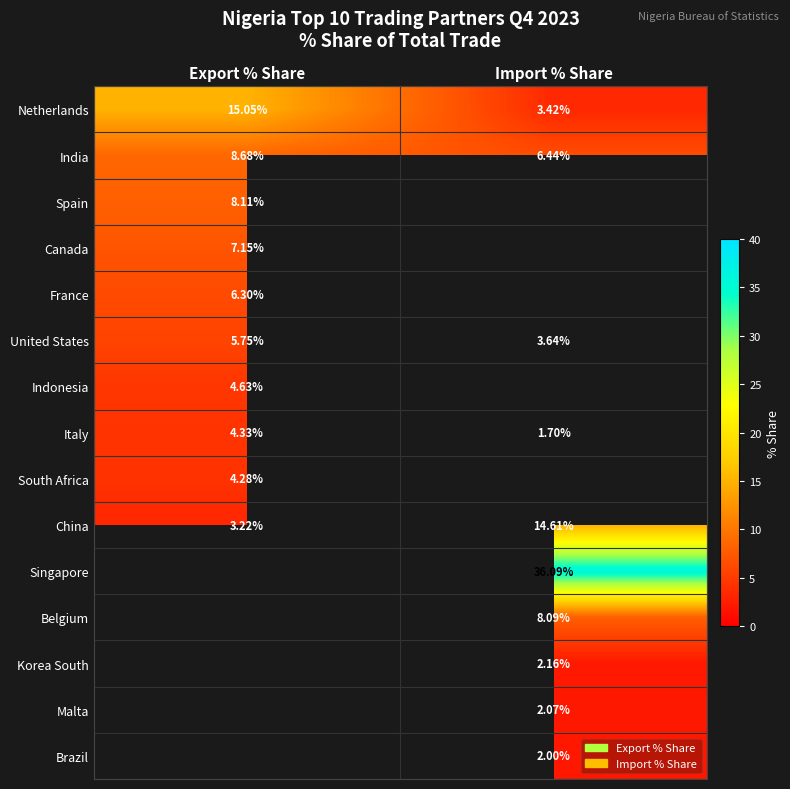

What is the spread (max minus min) of values at Export % Share?

11.8